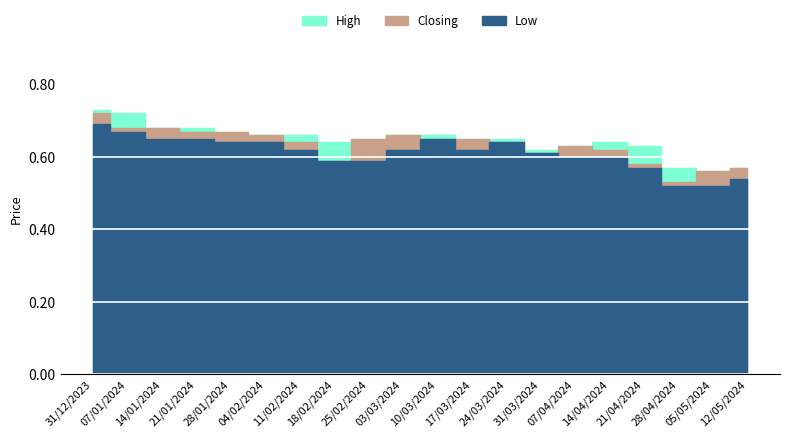

Is it true that Low equals 0.1 at 05/05/2024?

False